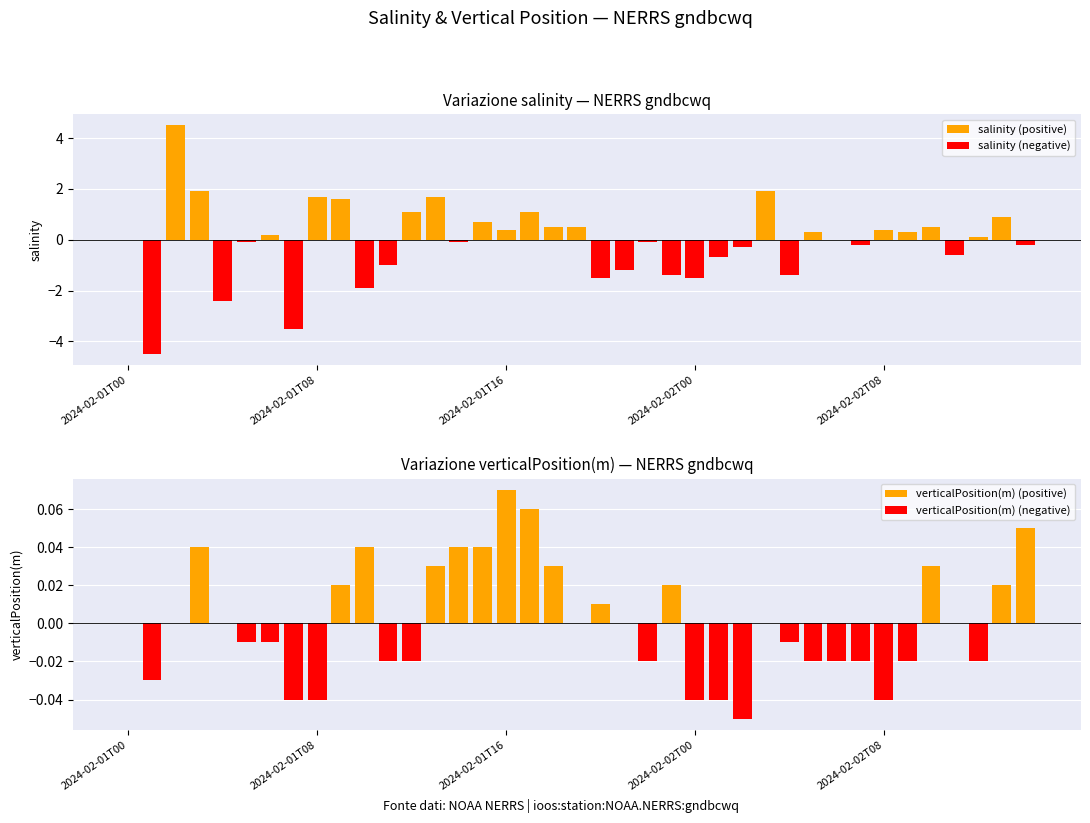

What is the difference between the maximum and minimum values in the verticalPosition(m) (positive) series?

0.1